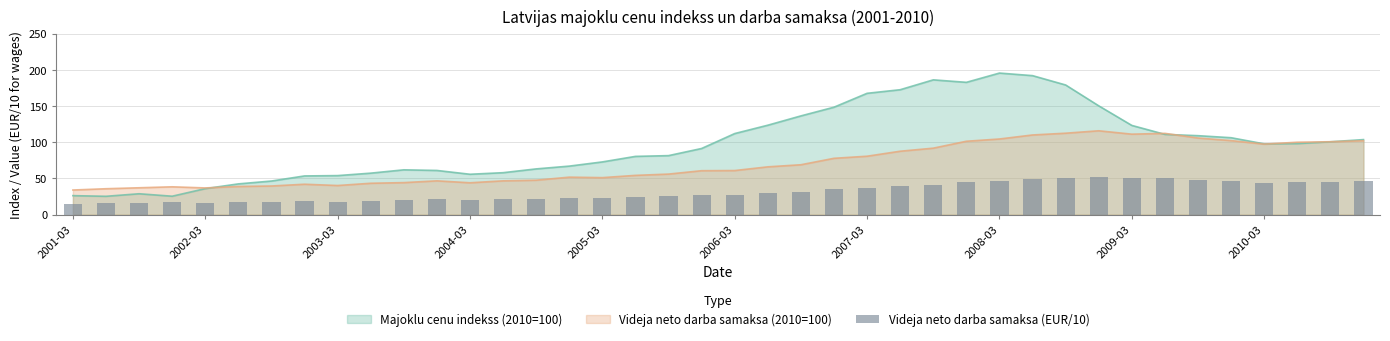

Are the bars horizontal?

No